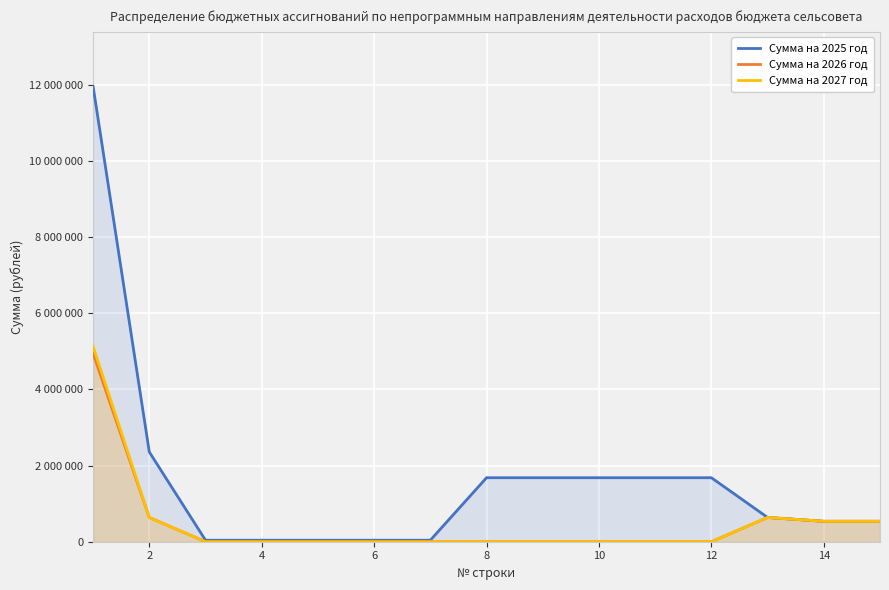

Does the chart display data point markers on the line(s)?

No